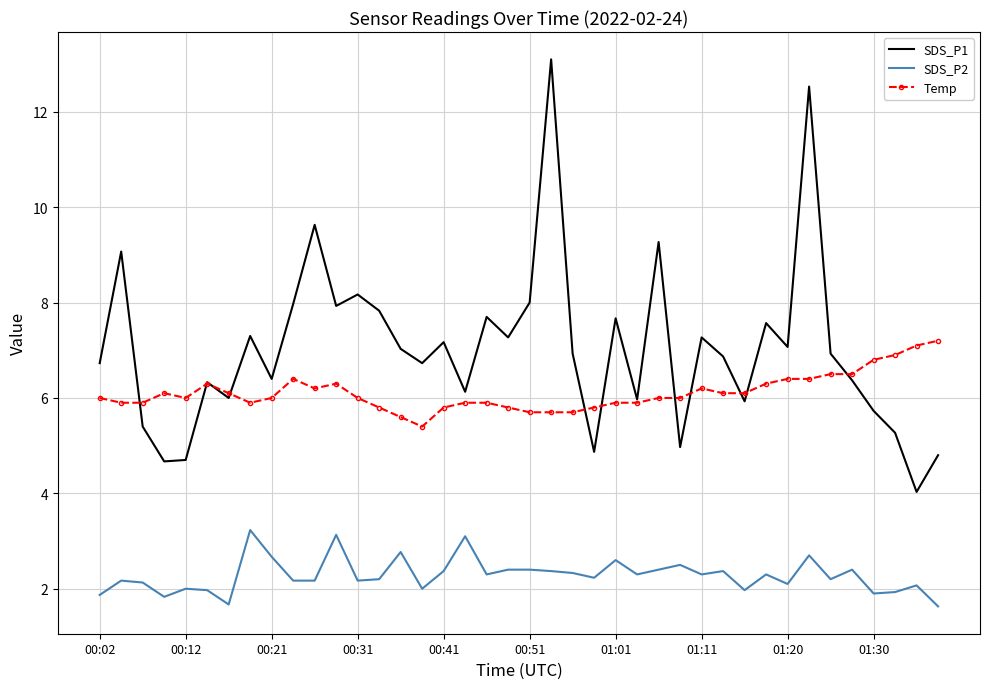

Which series has the largest range (max minus min)?

SDS_P1